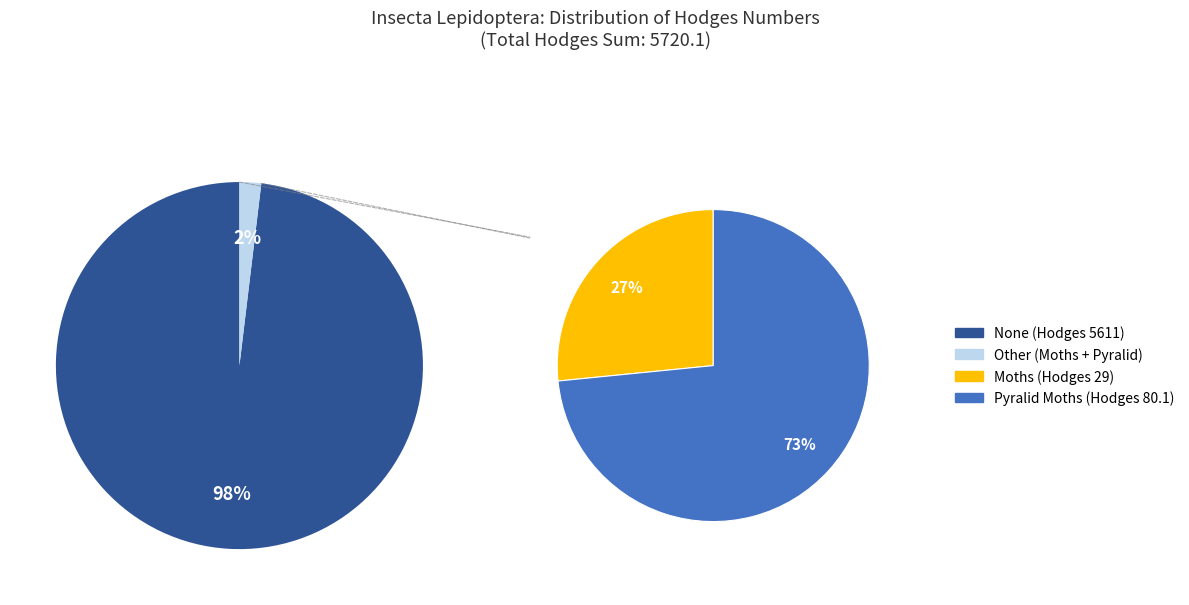

To the nearest percent, what percentage of the pie is None?

98%